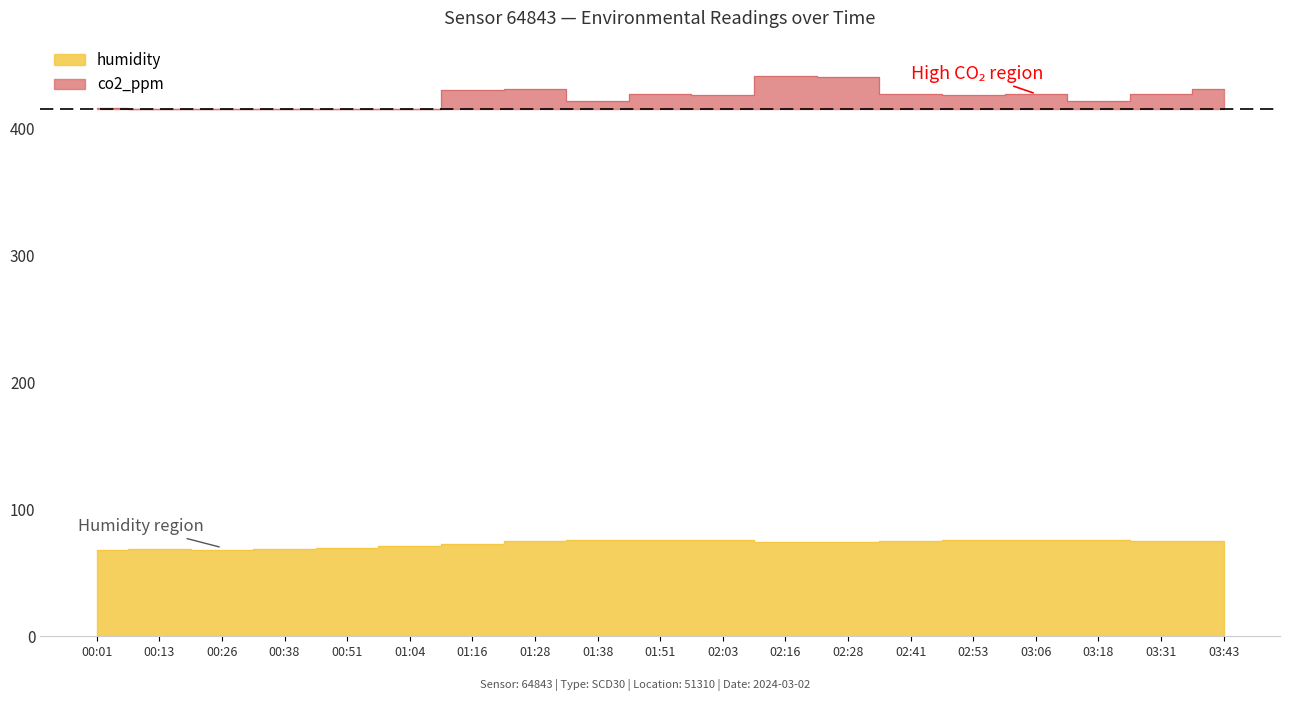

What position from the right is 00:13?

18